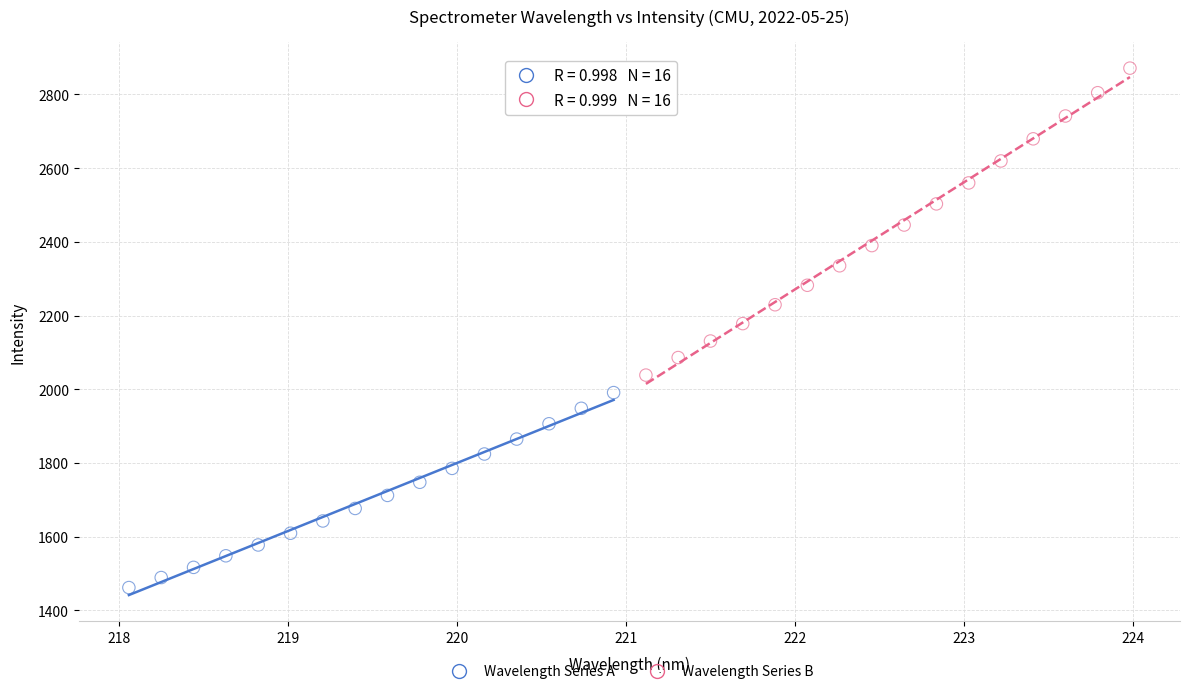

Which series contains the highest Y value?

Wavelength Series B